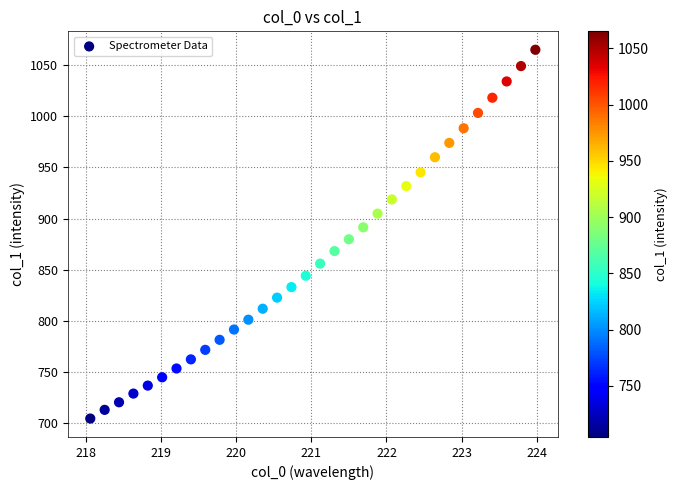

What is the range of Y values (max minus min)?

360.6